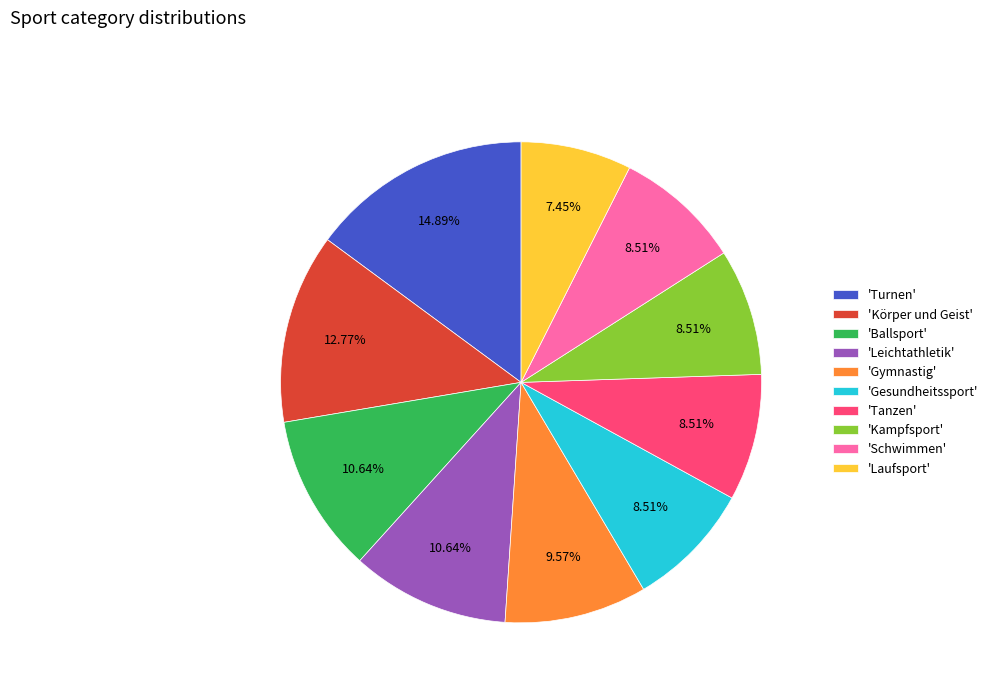

Which has a higher value, 'Körper und Geist' or 'Kampfsport'?

'Körper und Geist'